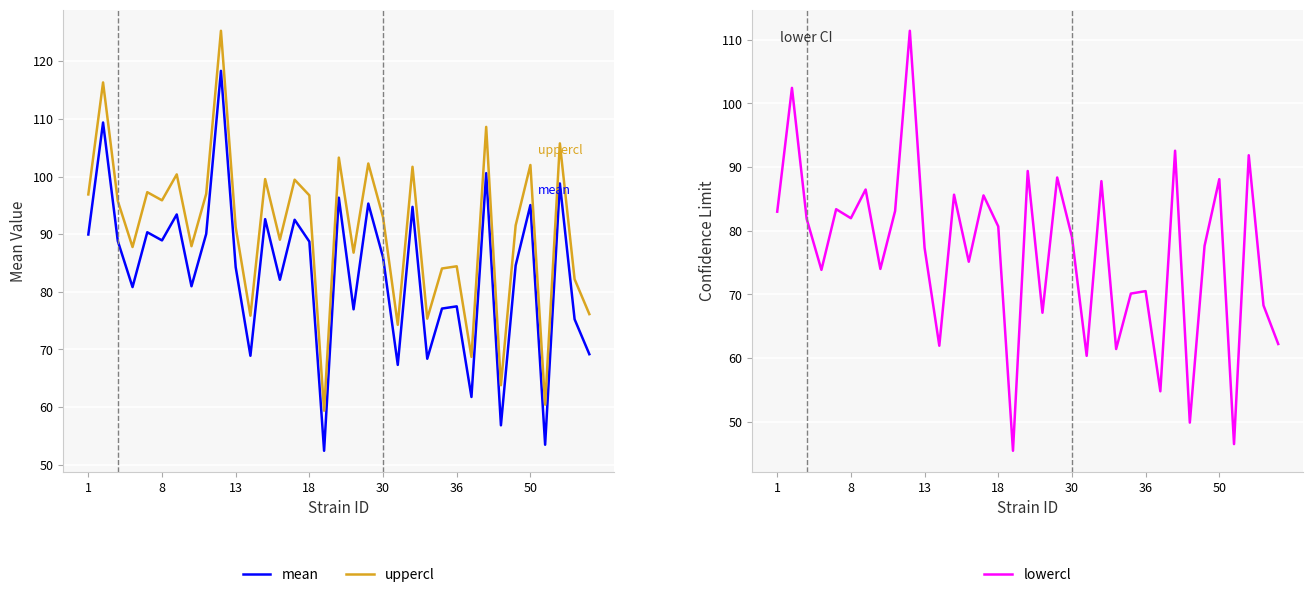

True or false: mean has more than 2 points higher than both neighbors.

True